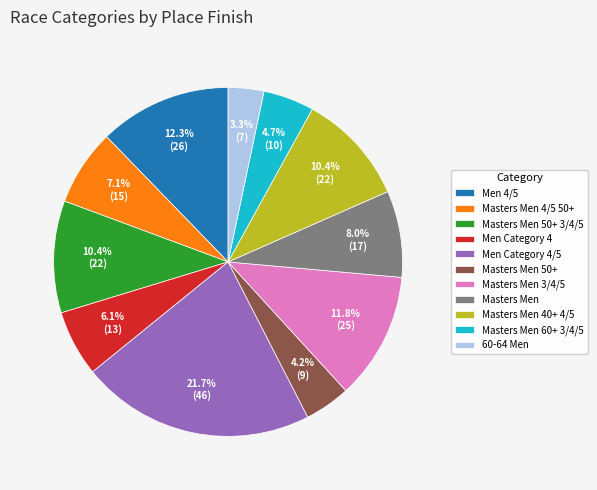

How much of the chart is everything except Masters Men 60+ 3/4/5?

95.3%